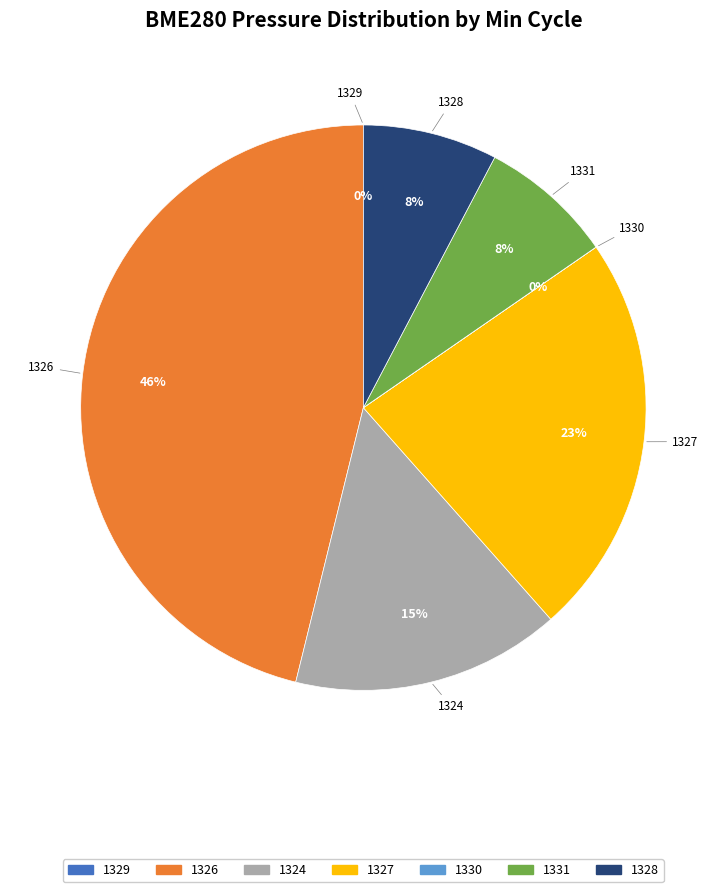

To the nearest percent, what is the average slice percentage?

14%